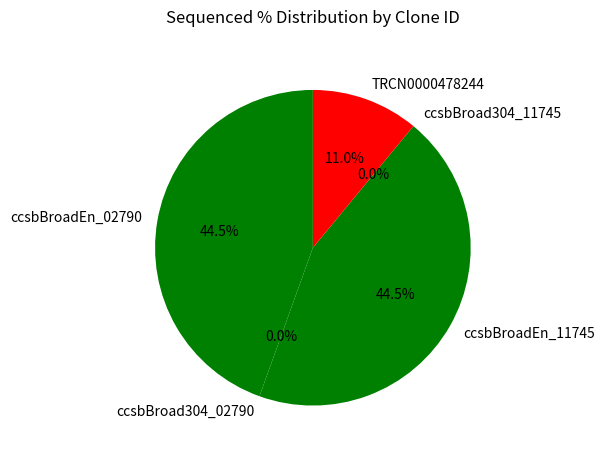

Does any single category account for the majority?

No